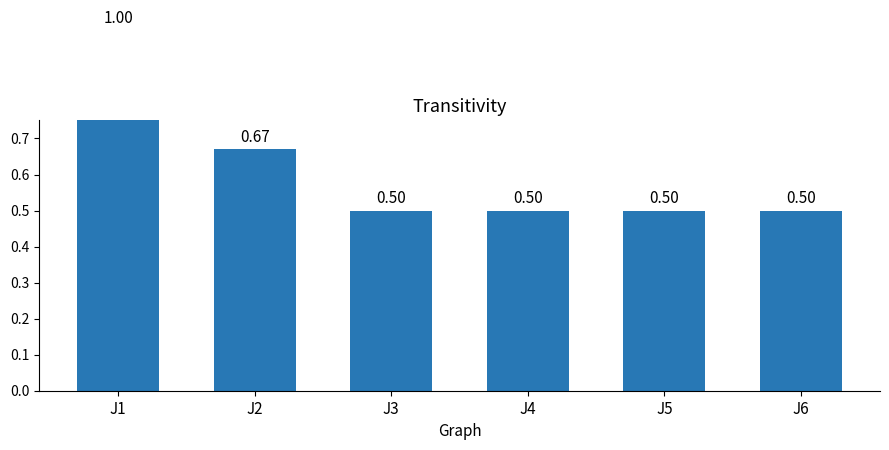

What is the value of the 4th bar from the left?

0.5